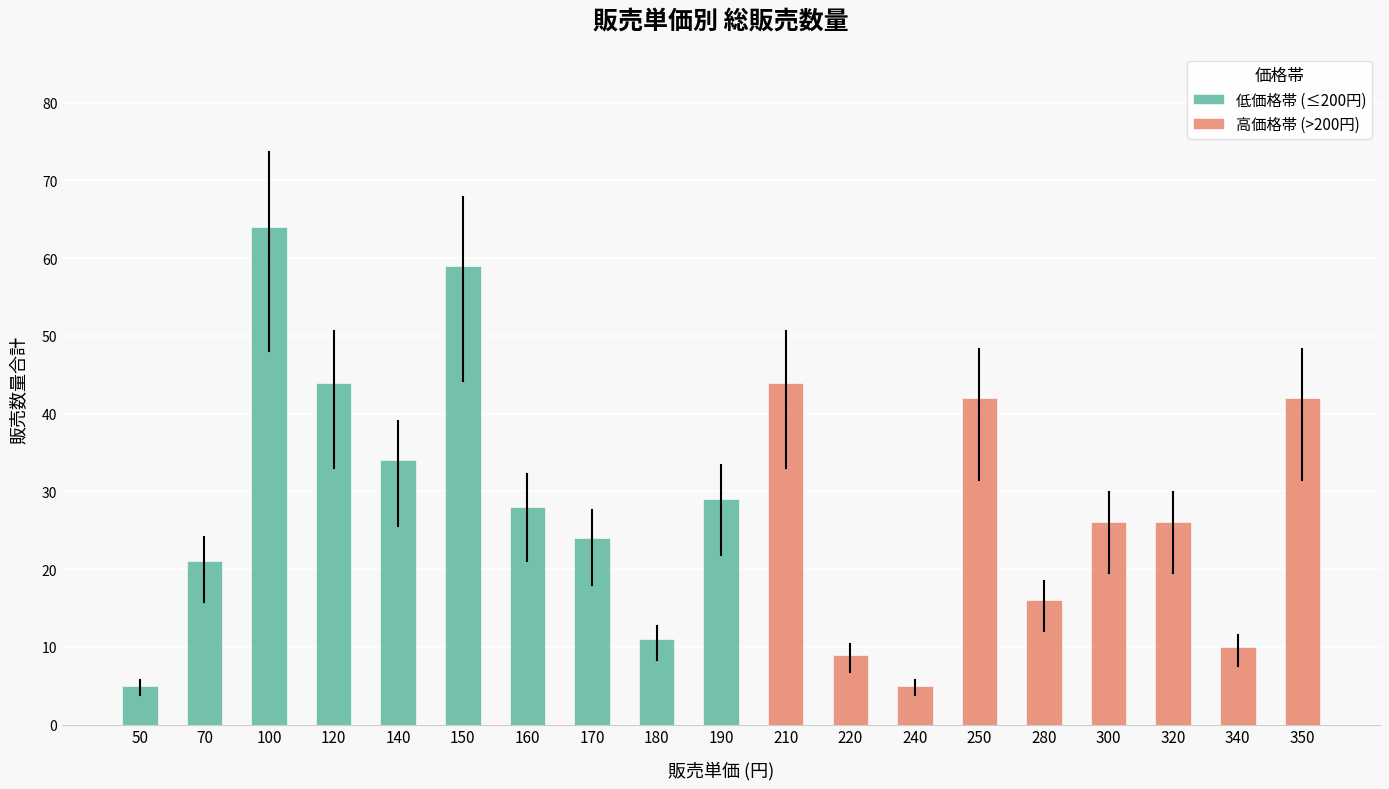

Between 50 and 300, which series saw the biggest shift?

高価格帯 (>200円)